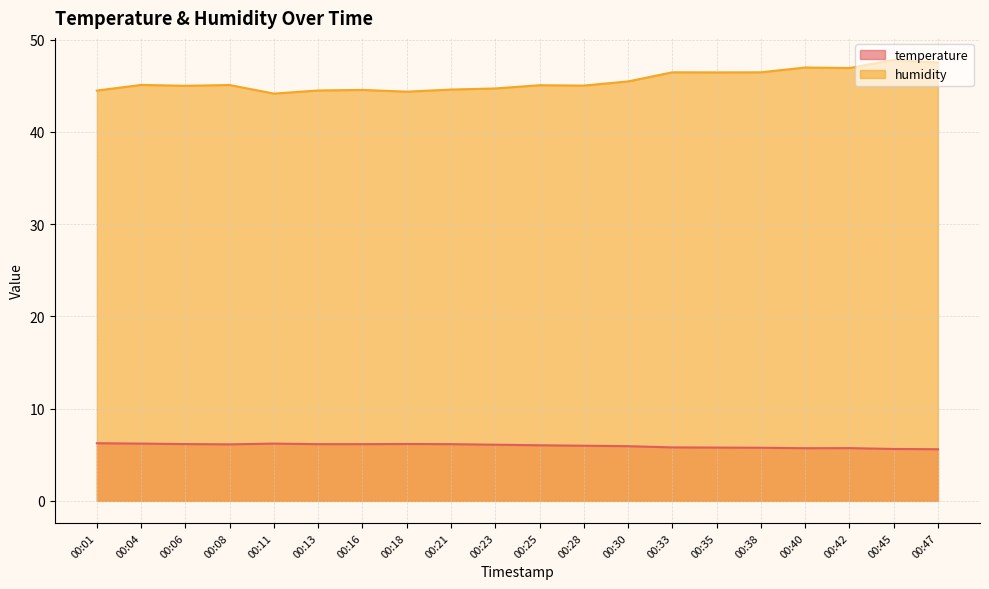

What is the maximum value shown in the chart?

47.8